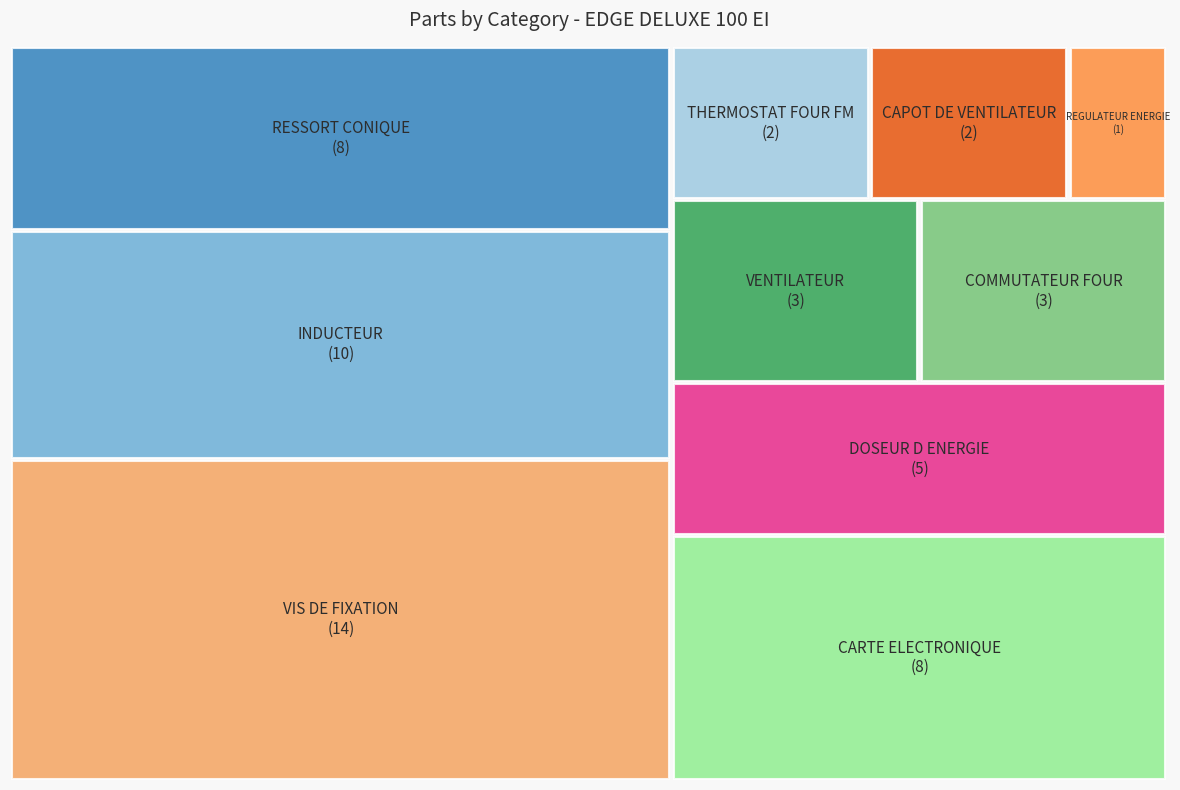

True or false: RESSORT CONIQUE accounts for 14% of the total.

True